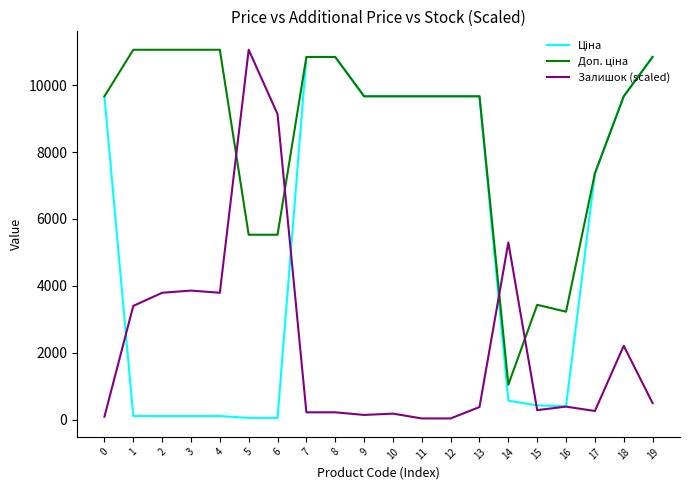

What is the greatest value displayed?

11055.0